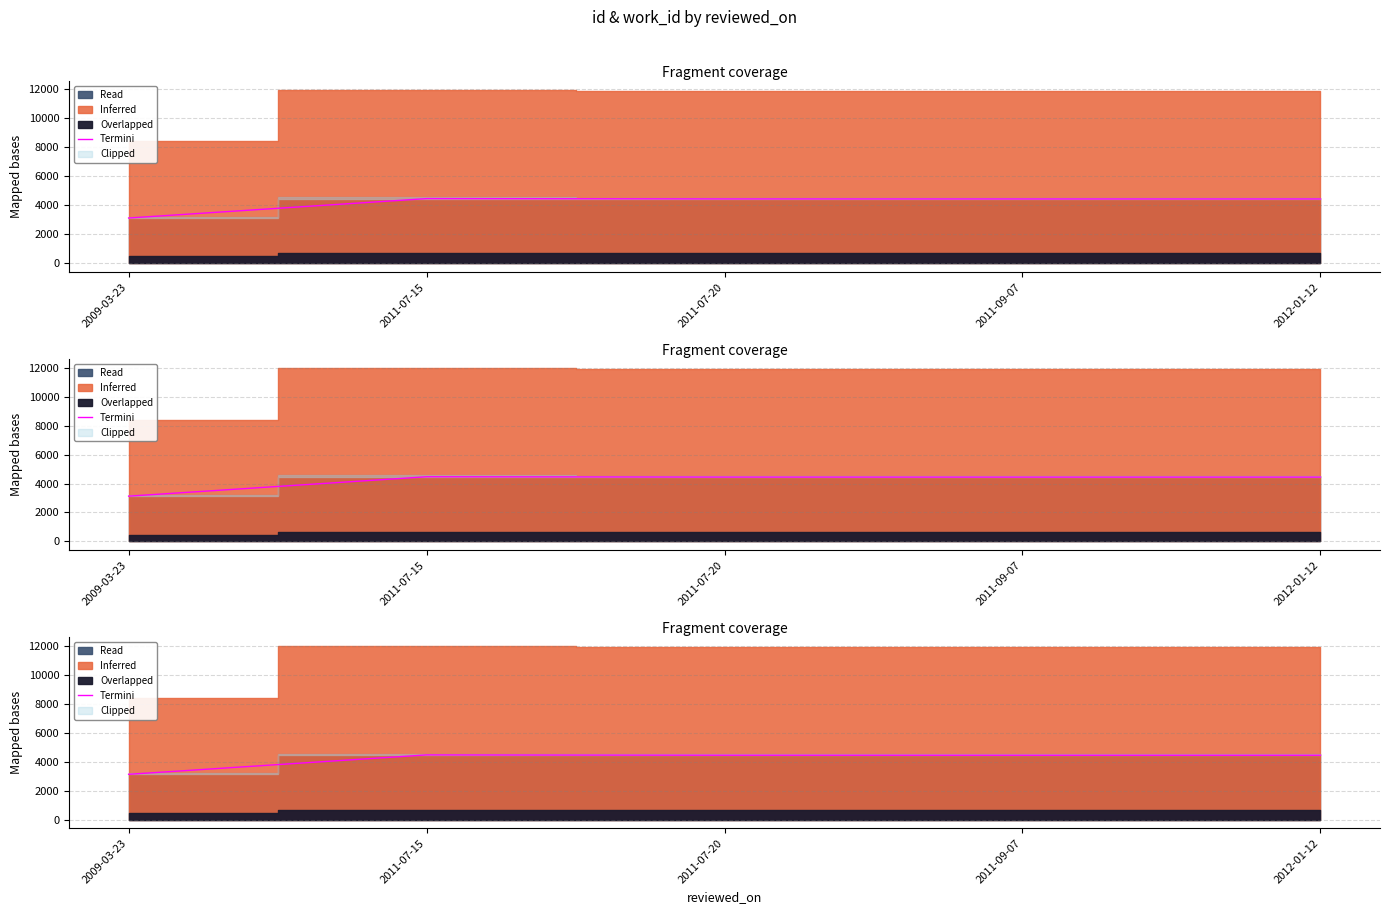

How many lines are shown in the chart?

1